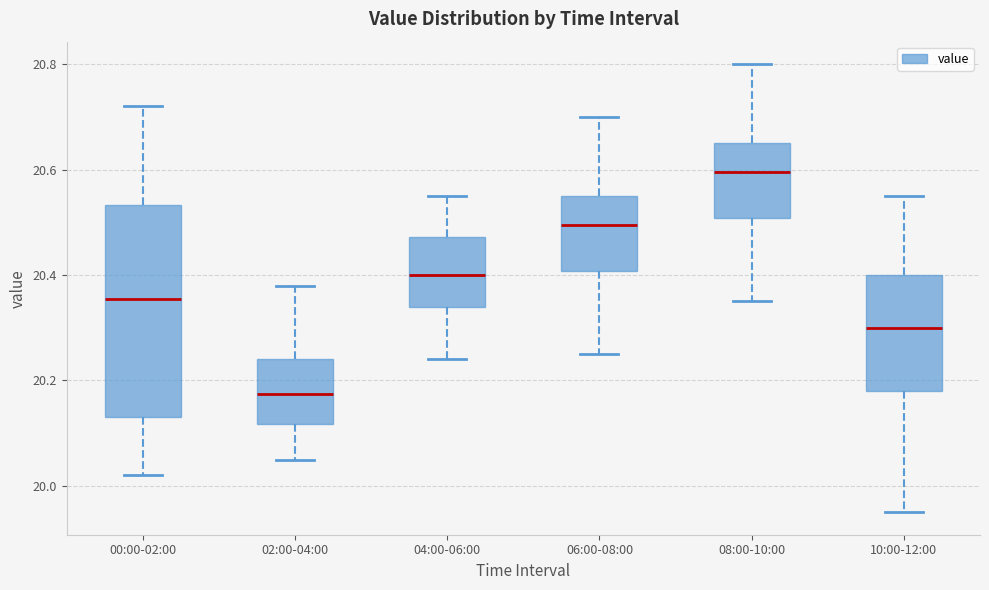

Reading left to right, transcribe this box plot: for each box, give where its median line is, the range the box spans, and where its two whiskers end, as read against the y-axis. The values are not printed on the chart, so give them approximately, as read against the axis.

00:00-02:00: median 20.36, box 20.14 to 20.54, whiskers 20.02 to 20.72
02:00-04:00: median 20.18, box 20.12 to 20.24, whiskers 20.06 to 20.38
04:00-06:00: median 20.40, box 20.34 to 20.48, whiskers 20.24 to 20.56
06:00-08:00: median 20.50, box 20.40 to 20.56, whiskers 20.26 to 20.70
08:00-10:00: median 20.60, box 20.50 to 20.66, whiskers 20.36 to 20.80
10:00-12:00: median 20.30, box 20.18 to 20.40, whiskers 19.96 to 20.56